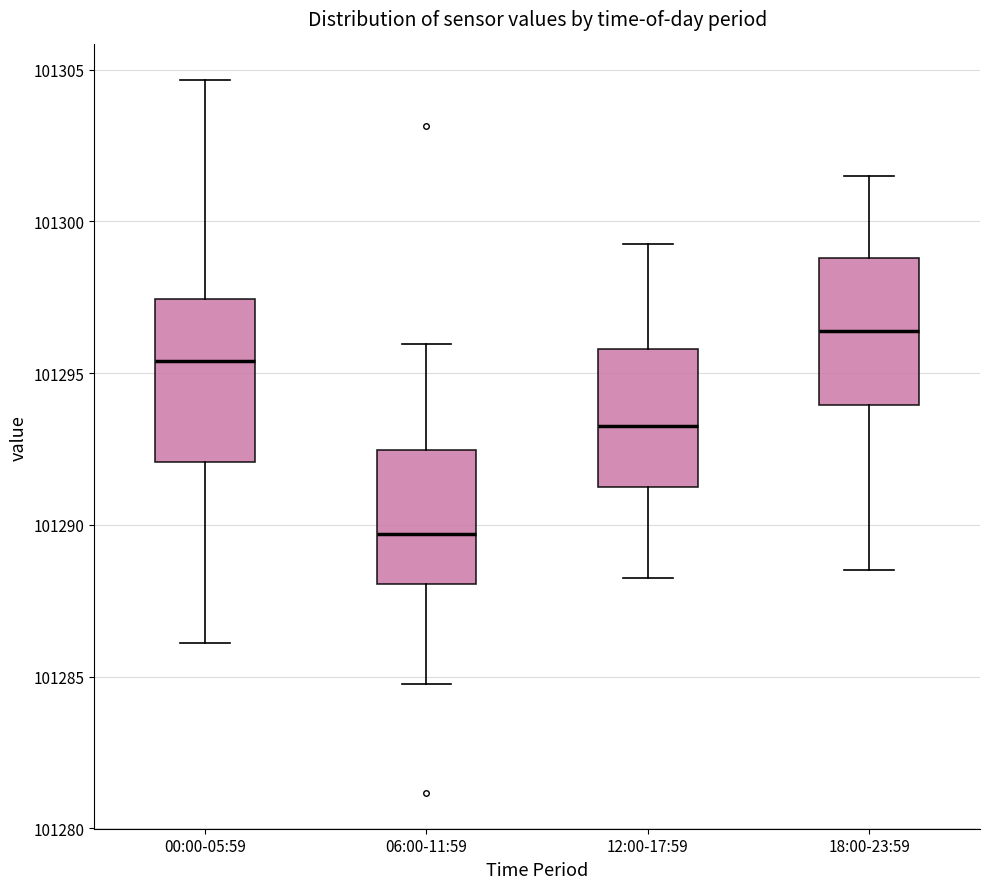

Which box's median line is the highest?

18:00-23:59